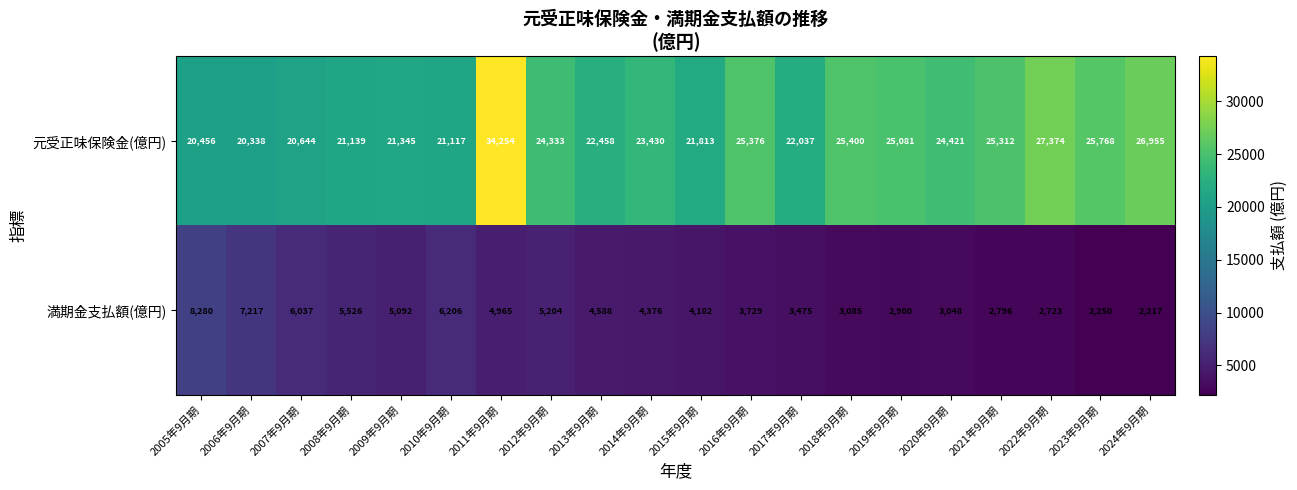

Which series has the widest spread of values?

元受正味保険金(億円)